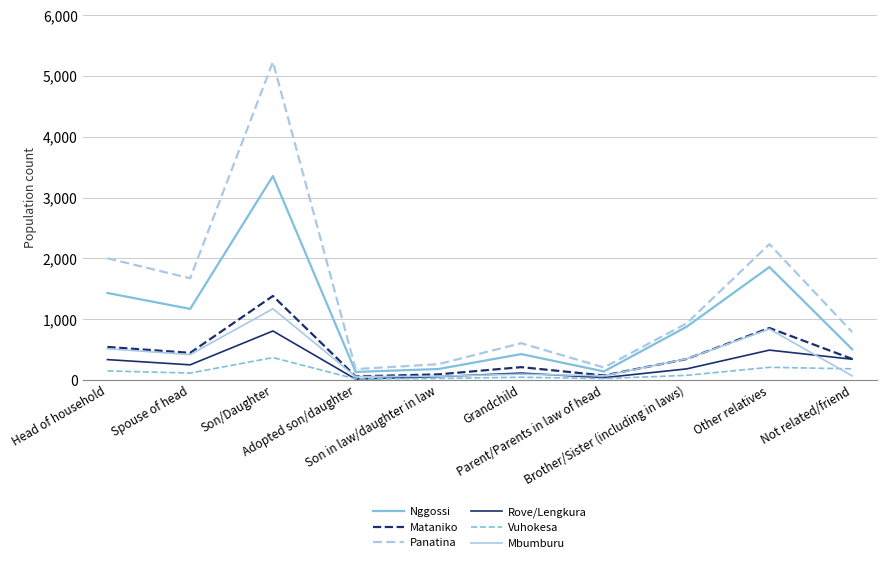

True or false: Mataniko has more than 1 interior local peaks.

True